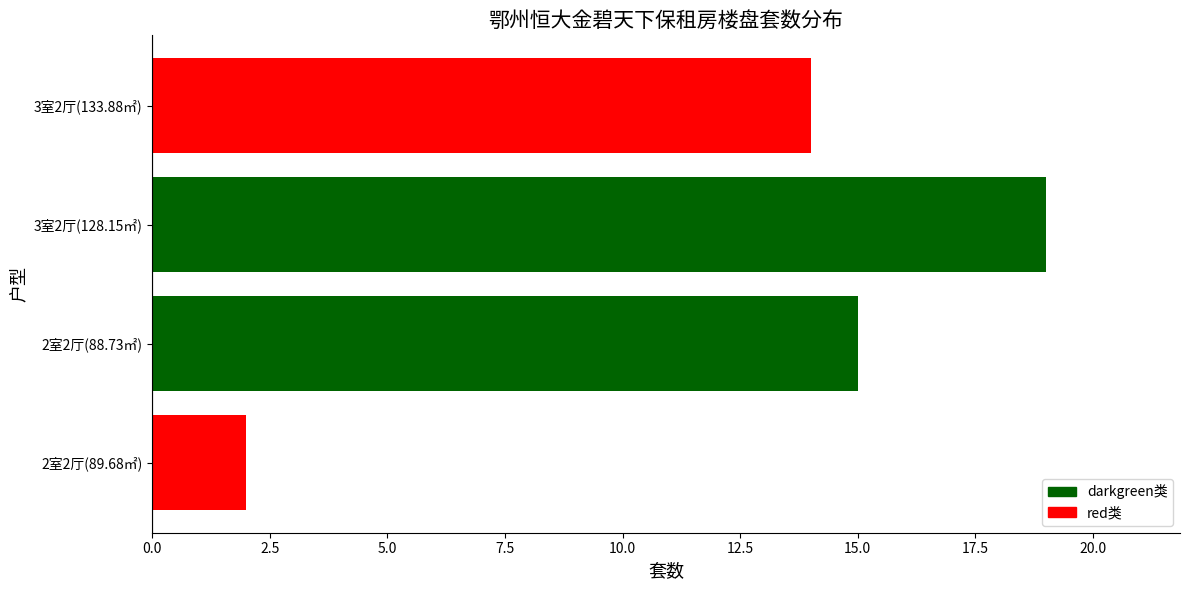

Does the chart contain any negative values?

No